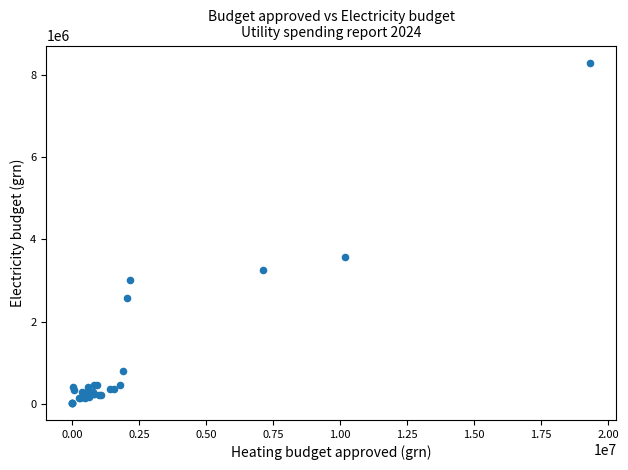

What Y value in the scatter plot is closest to 4157589?

3567700.0